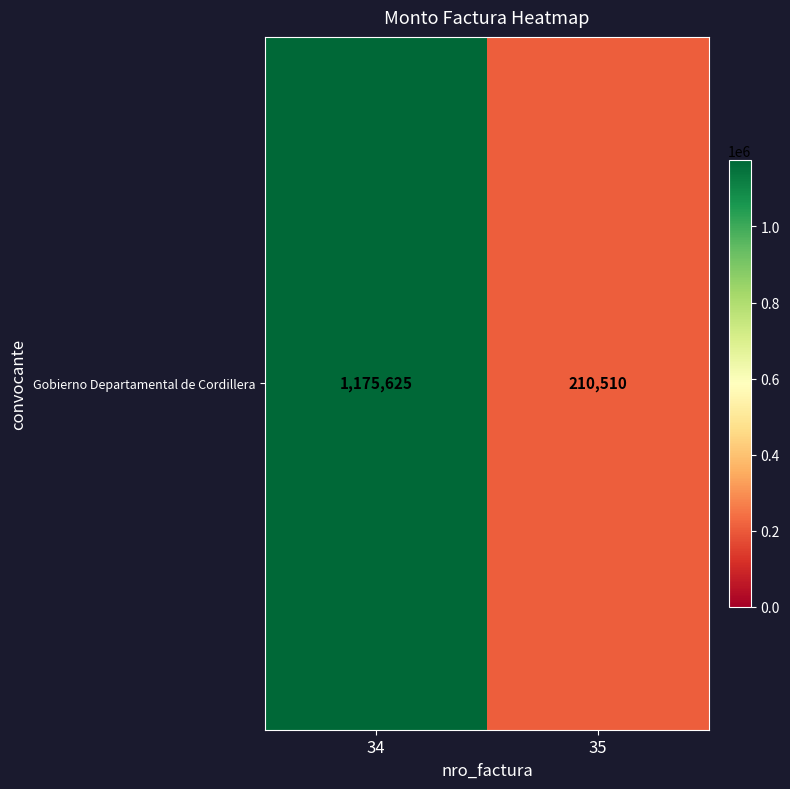

The value at 34 is 1597038. True or false?

False